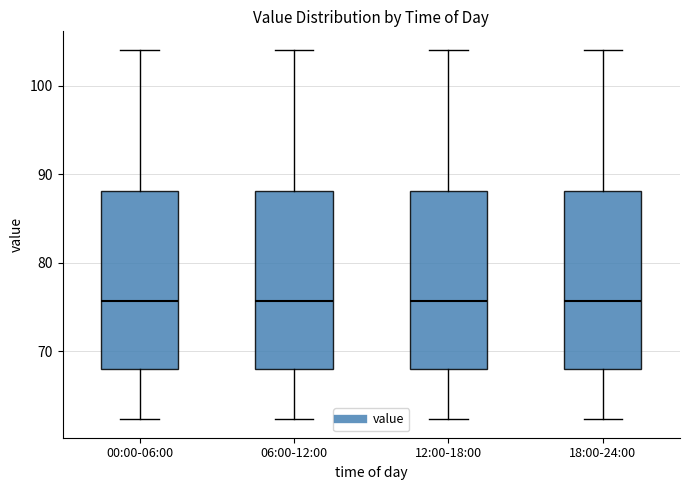

Where does the median line of the box for 18:00-24:00 sit on the y-axis? The values are not printed on the chart, so give them approximately, as read against the axis.

76